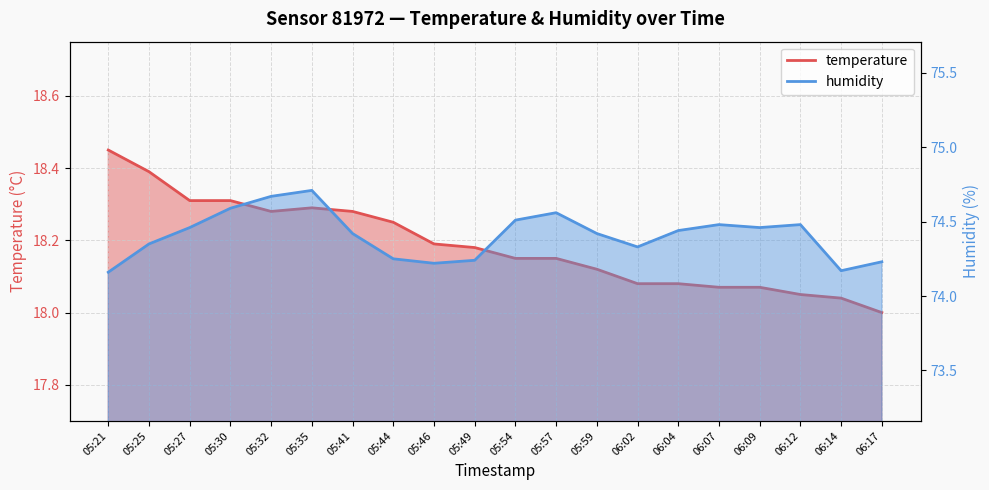

What is the spread (max minus min) of values at 05:41?

56.1